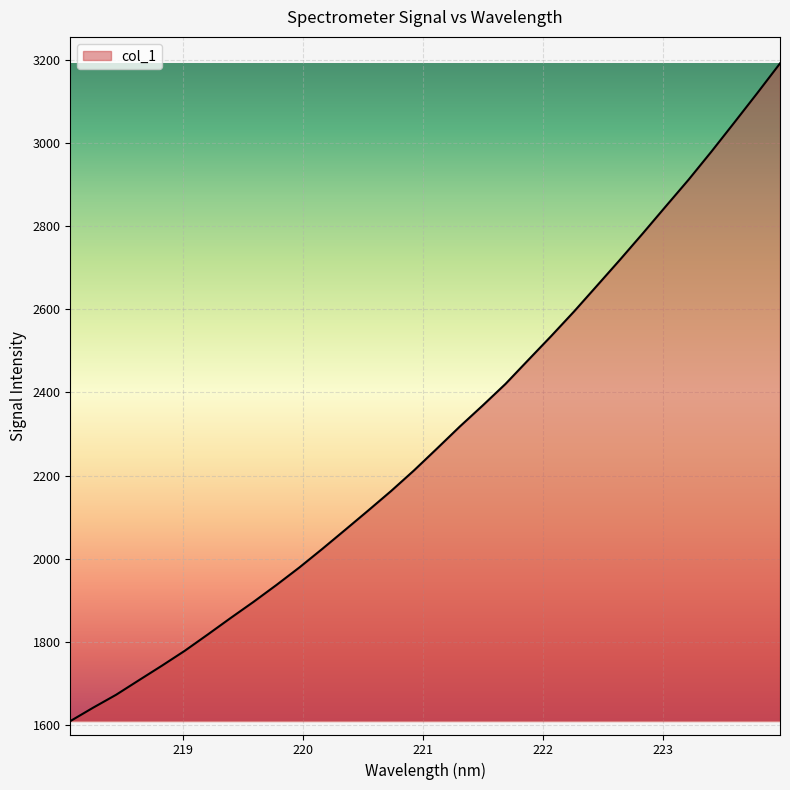

True or false: there are more than 1 points higher than both neighbors.

False